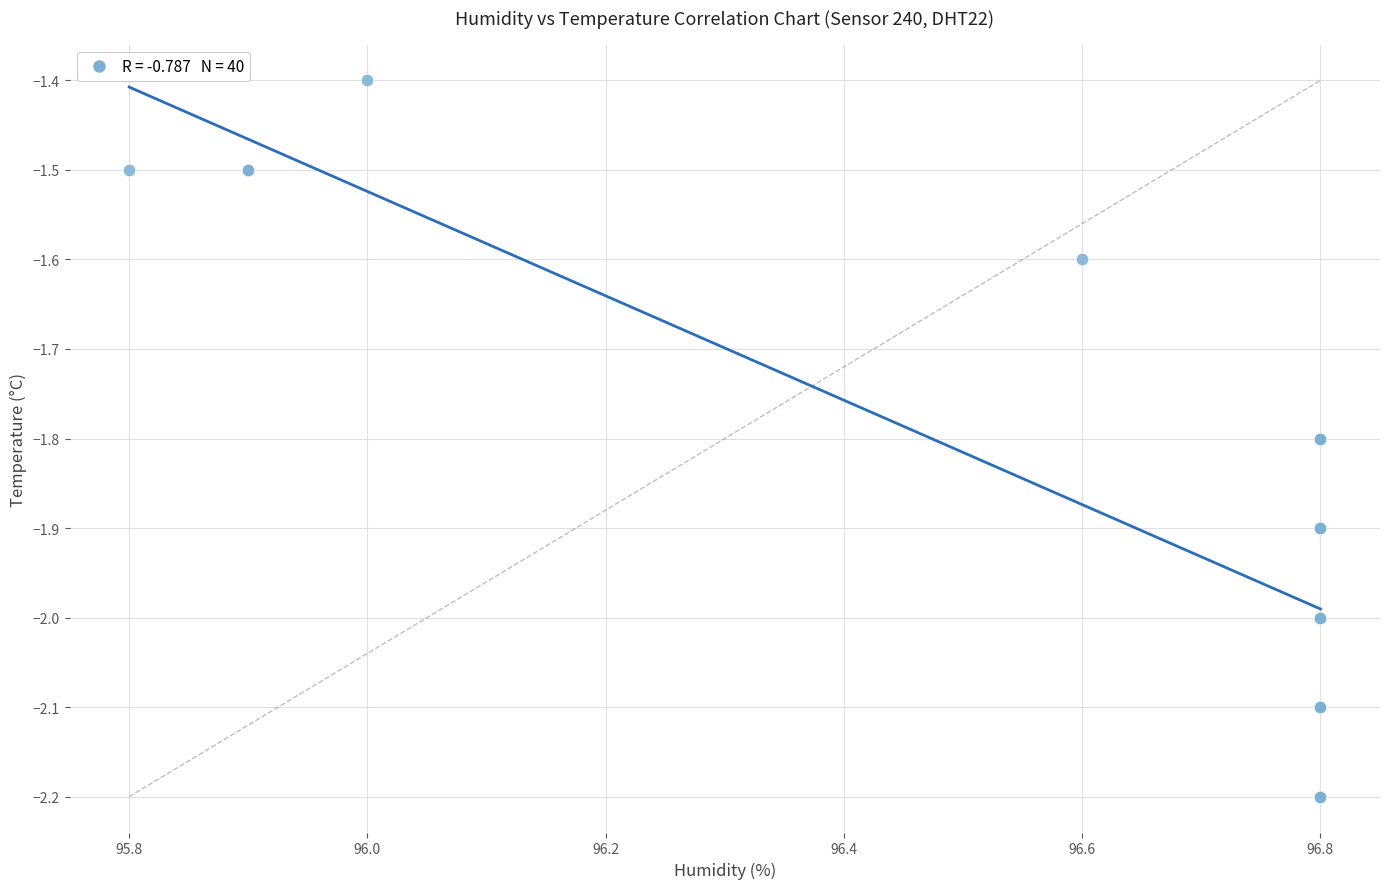

What Y value in the scatter plot is closest to -1?

-1.4